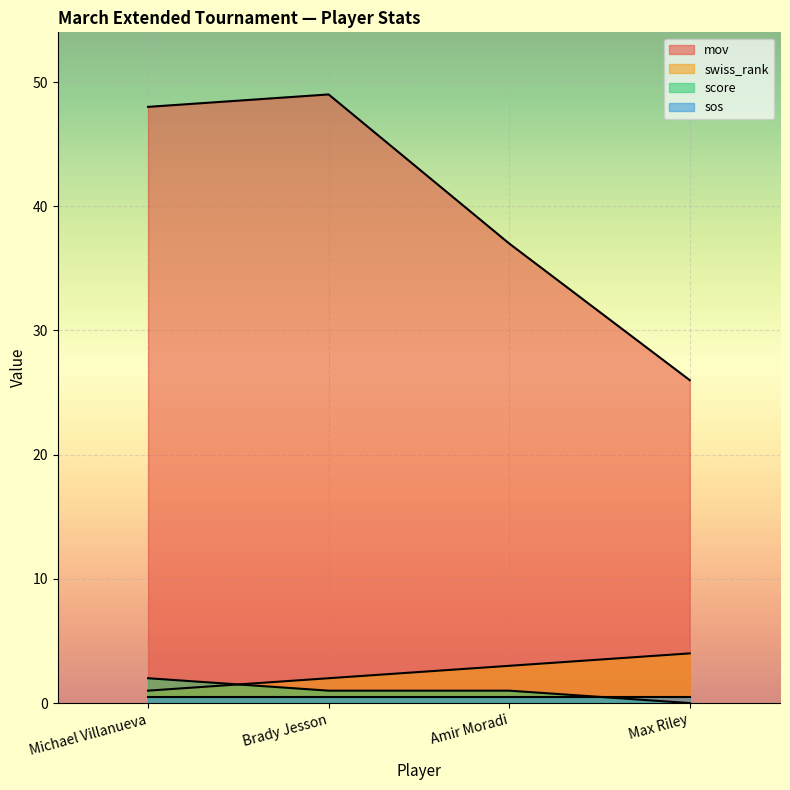

The score series shows 1 at Michael Villanueva. True or false?

False